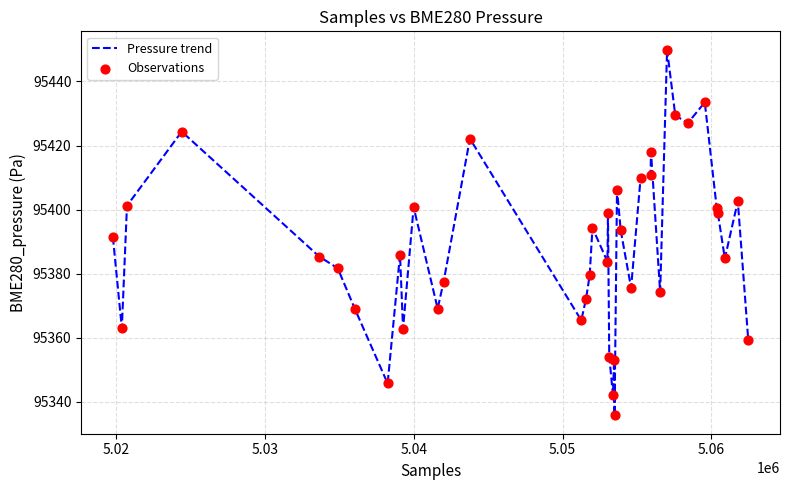

What is the maximum value shown in the chart?

95449.9